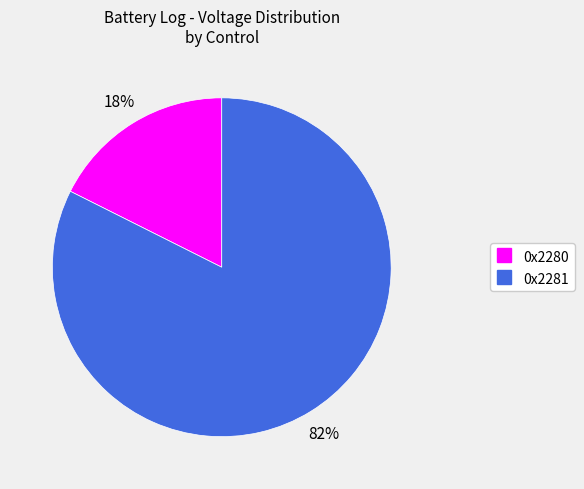

To the nearest percent, what is the average slice percentage?

50%